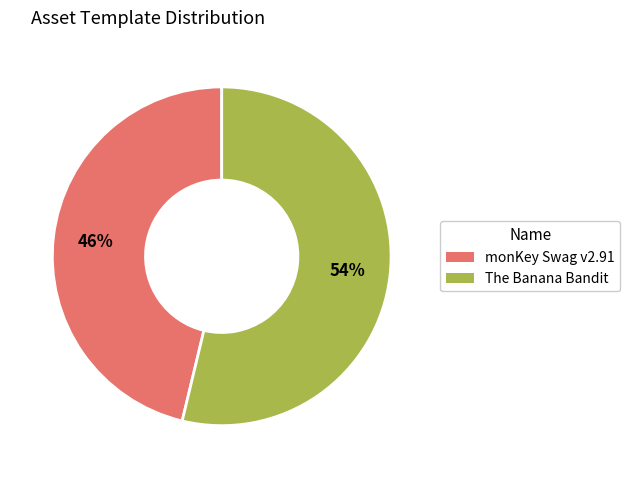

Is it true that The Banana Bandit is 65% of the pie?

False